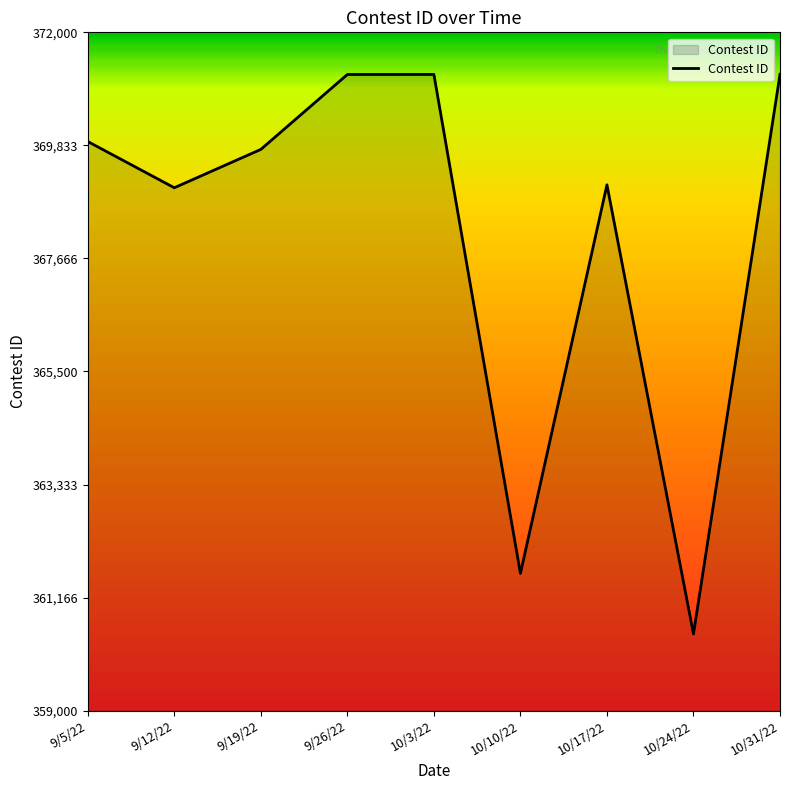

What is the average value?

368160